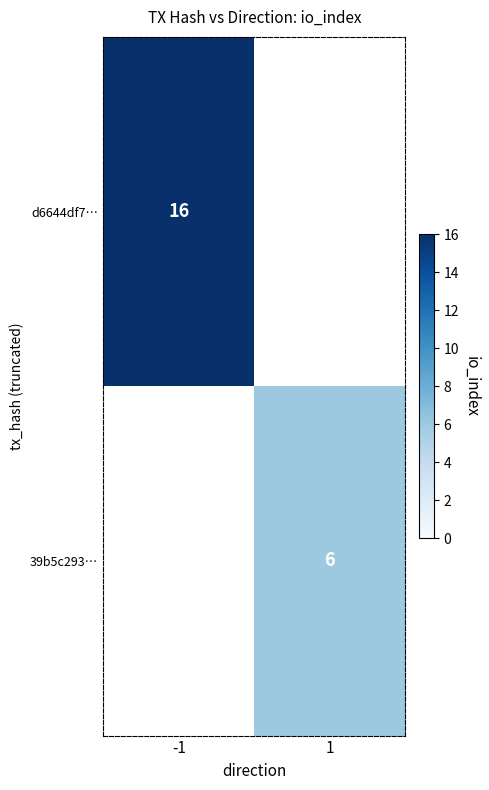

How many data points does each series have?

2